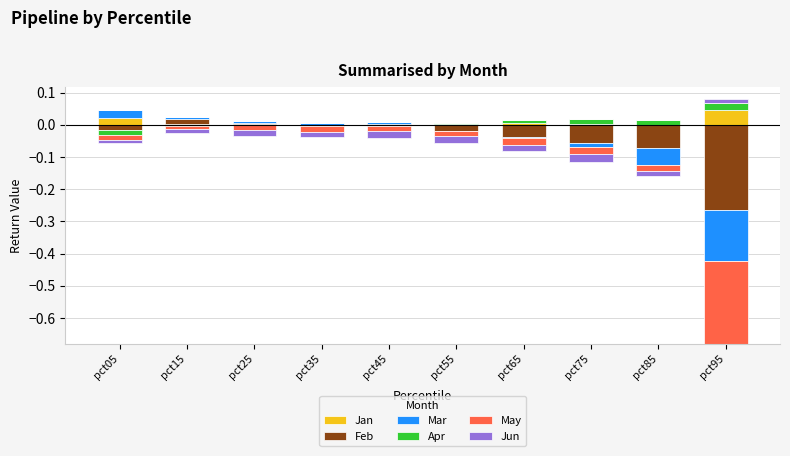

How many distinct data groups are displayed?

6